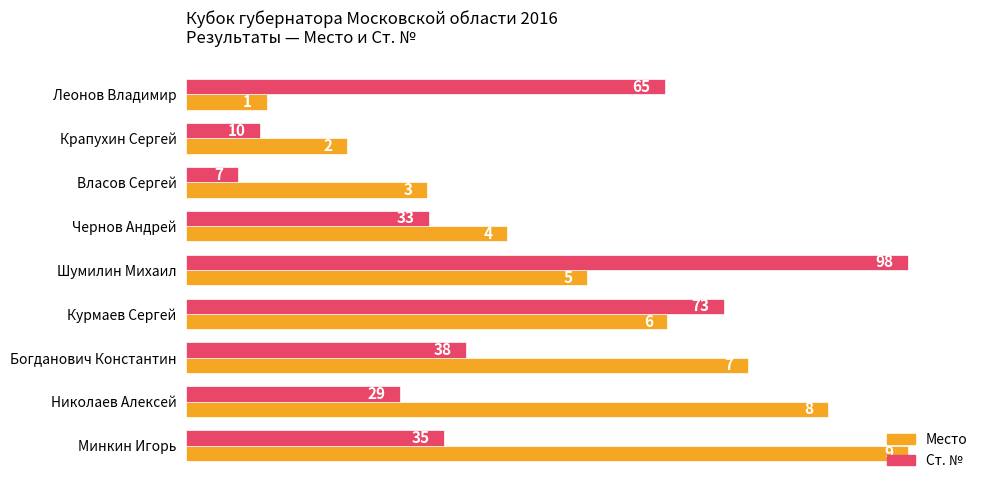

What are all the series names shown in the legend?

Место, Ст. №